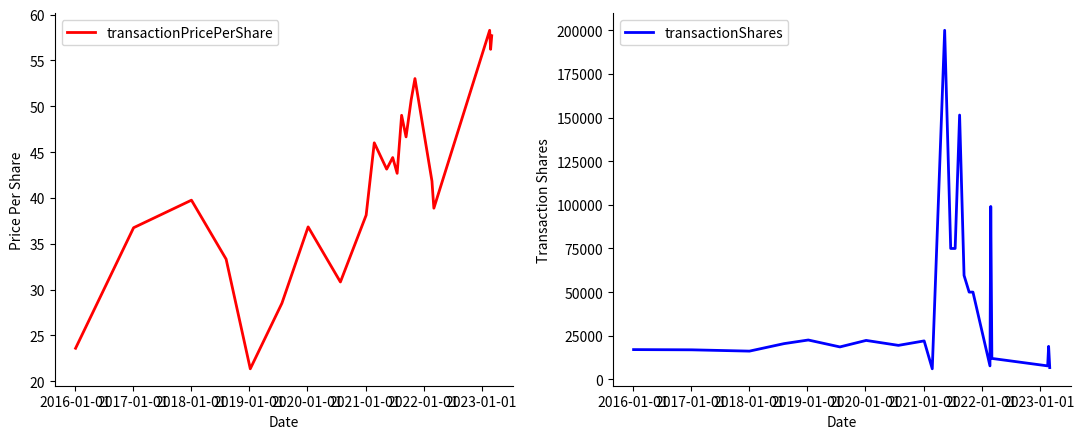

Which series has the largest total across all categories?

transactionShares